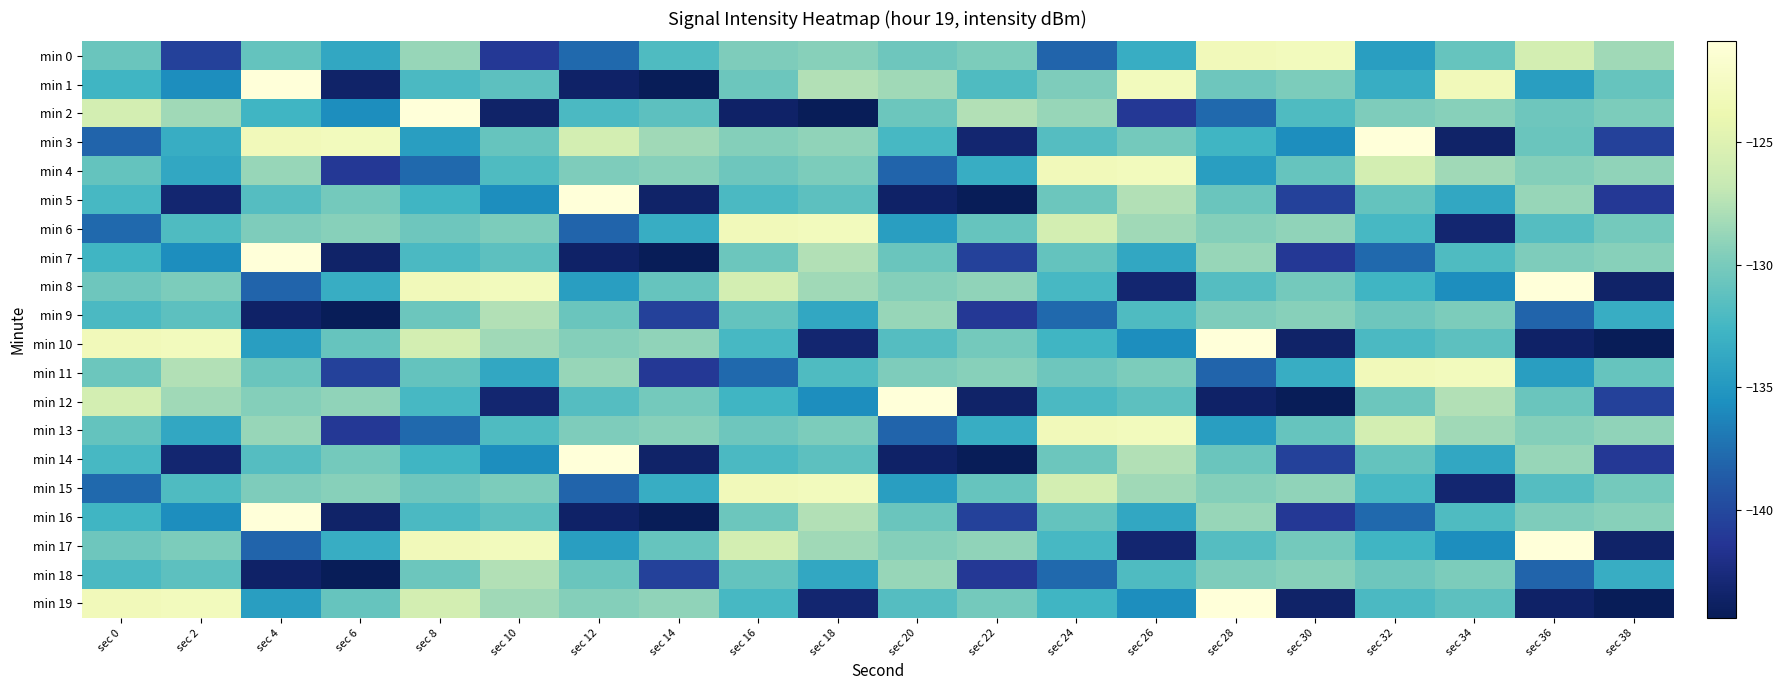

Reading left to right, transcribe all the data shown in this chart.

min 0: sec 0=-130.7	sec 2=-140.5	sec 4=-130.9	sec 6=-133.8	sec 8=-128.7	sec 10=-141.2	sec 12=-137.8	sec 14=-131.9	sec 16=-129.8	sec 18=-129.3	sec 20=-130.5	sec 22=-129.9	sec 24=-138.1	sec 26=-133.3	sec 28=-123.2	sec 30=-122.9	sec 32=-134.6	sec 34=-130.8	sec 36=-125.8	sec 38=-128.4
min 1: sec 0=-132.7	sec 2=-135.7	sec 4=-120.9	sec 6=-143.5	sec 8=-132.2	sec 10=-131.3	sec 12=-143.6	sec 14=-144.4	sec 16=-130.6	sec 18=-127.7	sec 20=-128.4	sec 22=-131.9	sec 24=-129.8	sec 26=-122.9	sec 28=-130.5	sec 30=-129.9	sec 32=-133.3	sec 34=-123.2	sec 36=-134.6	sec 38=-130.8
min 2: sec 0=-125.8	sec 2=-128.4	sec 4=-132.7	sec 6=-135.7	sec 8=-120.9	sec 10=-143.5	sec 12=-132.2	sec 14=-131.3	sec 16=-143.6	sec 18=-144.4	sec 20=-130.6	sec 22=-127.7	sec 24=-128.7	sec 26=-141.2	sec 28=-137.8	sec 30=-131.9	sec 32=-129.8	sec 34=-129.3	sec 36=-130.5	sec 38=-129.9
min 3: sec 0=-138.1	sec 2=-133.3	sec 4=-123.2	sec 6=-122.9	sec 8=-134.6	sec 10=-130.8	sec 12=-125.8	sec 14=-128.4	sec 16=-129.5	sec 18=-129.0	sec 20=-132.3	sec 22=-143.1	sec 24=-131.7	sec 26=-130.2	sec 28=-132.7	sec 30=-135.7	sec 32=-120.9	sec 34=-143.5	sec 36=-130.7	sec 38=-140.5
min 4: sec 0=-130.9	sec 2=-133.8	sec 4=-128.7	sec 6=-141.2	sec 8=-137.8	sec 10=-131.9	sec 12=-129.8	sec 14=-129.3	sec 16=-130.5	sec 18=-129.9	sec 20=-138.1	sec 22=-133.3	sec 24=-123.2	sec 26=-122.9	sec 28=-134.6	sec 30=-130.8	sec 32=-125.8	sec 34=-128.4	sec 36=-129.5	sec 38=-129.0
min 5: sec 0=-132.3	sec 2=-143.1	sec 4=-131.7	sec 6=-130.2	sec 8=-132.7	sec 10=-135.7	sec 12=-120.9	sec 14=-143.5	sec 16=-132.2	sec 18=-131.3	sec 20=-143.6	sec 22=-144.4	sec 24=-130.6	sec 26=-127.7	sec 28=-130.7	sec 30=-140.5	sec 32=-130.9	sec 34=-133.8	sec 36=-128.7	sec 38=-141.2
min 6: sec 0=-137.8	sec 2=-131.9	sec 4=-129.8	sec 6=-129.3	sec 8=-130.5	sec 10=-129.9	sec 12=-138.1	sec 14=-133.3	sec 16=-123.2	sec 18=-122.9	sec 20=-134.6	sec 22=-130.8	sec 24=-125.8	sec 26=-128.4	sec 28=-129.5	sec 30=-129.0	sec 32=-132.3	sec 34=-143.1	sec 36=-131.7	sec 38=-130.2
min 7: sec 0=-132.7	sec 2=-135.7	sec 4=-120.9	sec 6=-143.5	sec 8=-132.2	sec 10=-131.3	sec 12=-143.6	sec 14=-144.4	sec 16=-130.6	sec 18=-127.7	sec 20=-130.7	sec 22=-140.5	sec 24=-130.9	sec 26=-133.8	sec 28=-128.7	sec 30=-141.2	sec 32=-137.8	sec 34=-131.9	sec 36=-129.8	sec 38=-129.3
min 8: sec 0=-130.5	sec 2=-129.9	sec 4=-138.1	sec 6=-133.3	sec 8=-123.2	sec 10=-122.9	sec 12=-134.6	sec 14=-130.8	sec 16=-125.8	sec 18=-128.4	sec 20=-129.5	sec 22=-129.0	sec 24=-132.3	sec 26=-143.1	sec 28=-131.7	sec 30=-130.2	sec 32=-132.7	sec 34=-135.7	sec 36=-120.9	sec 38=-143.5
min 9: sec 0=-132.2	sec 2=-131.3	sec 4=-143.6	sec 6=-144.4	sec 8=-130.6	sec 10=-127.7	sec 12=-130.7	sec 14=-140.5	sec 16=-130.9	sec 18=-133.8	sec 20=-128.7	sec 22=-141.2	sec 24=-137.8	sec 26=-131.9	sec 28=-129.8	sec 30=-129.3	sec 32=-130.5	sec 34=-129.9	sec 36=-138.1	sec 38=-133.3
min 10: sec 0=-123.2	sec 2=-122.9	sec 4=-134.6	sec 6=-130.8	sec 8=-125.8	sec 10=-128.4	sec 12=-129.5	sec 14=-129.0	sec 16=-132.3	sec 18=-143.1	sec 20=-131.7	sec 22=-130.2	sec 24=-132.7	sec 26=-135.7	sec 28=-120.9	sec 30=-143.5	sec 32=-132.2	sec 34=-131.3	sec 36=-143.6	sec 38=-144.4
min 11: sec 0=-130.6	sec 2=-127.7	sec 4=-130.7	sec 6=-140.5	sec 8=-130.9	sec 10=-133.8	sec 12=-128.7	sec 14=-141.2	sec 16=-137.8	sec 18=-131.9	sec 20=-129.8	sec 22=-129.3	sec 24=-130.5	sec 26=-129.9	sec 28=-138.1	sec 30=-133.3	sec 32=-123.2	sec 34=-122.9	sec 36=-134.6	sec 38=-130.8
min 12: sec 0=-125.8	sec 2=-128.4	sec 4=-129.5	sec 6=-129.0	sec 8=-132.3	sec 10=-143.1	sec 12=-131.7	sec 14=-130.2	sec 16=-132.7	sec 18=-135.7	sec 20=-120.9	sec 22=-143.5	sec 24=-132.2	sec 26=-131.3	sec 28=-143.6	sec 30=-144.4	sec 32=-130.6	sec 34=-127.7	sec 36=-130.7	sec 38=-140.5
min 13: sec 0=-130.9	sec 2=-133.8	sec 4=-128.7	sec 6=-141.2	sec 8=-137.8	sec 10=-131.9	sec 12=-129.8	sec 14=-129.3	sec 16=-130.5	sec 18=-129.9	sec 20=-138.1	sec 22=-133.3	sec 24=-123.2	sec 26=-122.9	sec 28=-134.6	sec 30=-130.8	sec 32=-125.8	sec 34=-128.4	sec 36=-129.5	sec 38=-129.0
min 14: sec 0=-132.3	sec 2=-143.1	sec 4=-131.7	sec 6=-130.2	sec 8=-132.7	sec 10=-135.7	sec 12=-120.9	sec 14=-143.5	sec 16=-132.2	sec 18=-131.3	sec 20=-143.6	sec 22=-144.4	sec 24=-130.6	sec 26=-127.7	sec 28=-130.7	sec 30=-140.5	sec 32=-130.9	sec 34=-133.8	sec 36=-128.7	sec 38=-141.2
min 15: sec 0=-137.8	sec 2=-131.9	sec 4=-129.8	sec 6=-129.3	sec 8=-130.5	sec 10=-129.9	sec 12=-138.1	sec 14=-133.3	sec 16=-123.2	sec 18=-122.9	sec 20=-134.6	sec 22=-130.8	sec 24=-125.8	sec 26=-128.4	sec 28=-129.5	sec 30=-129.0	sec 32=-132.3	sec 34=-143.1	sec 36=-131.7	sec 38=-130.2
min 16: sec 0=-132.7	sec 2=-135.7	sec 4=-120.9	sec 6=-143.5	sec 8=-132.2	sec 10=-131.3	sec 12=-143.6	sec 14=-144.4	sec 16=-130.6	sec 18=-127.7	sec 20=-130.7	sec 22=-140.5	sec 24=-130.9	sec 26=-133.8	sec 28=-128.7	sec 30=-141.2	sec 32=-137.8	sec 34=-131.9	sec 36=-129.8	sec 38=-129.3
min 17: sec 0=-130.5	sec 2=-129.9	sec 4=-138.1	sec 6=-133.3	sec 8=-123.2	sec 10=-122.9	sec 12=-134.6	sec 14=-130.8	sec 16=-125.8	sec 18=-128.4	sec 20=-129.5	sec 22=-129.0	sec 24=-132.3	sec 26=-143.1	sec 28=-131.7	sec 30=-130.2	sec 32=-132.7	sec 34=-135.7	sec 36=-120.9	sec 38=-143.5
min 18: sec 0=-132.2	sec 2=-131.3	sec 4=-143.6	sec 6=-144.4	sec 8=-130.6	sec 10=-127.7	sec 12=-130.7	sec 14=-140.5	sec 16=-130.9	sec 18=-133.8	sec 20=-128.7	sec 22=-141.2	sec 24=-137.8	sec 26=-131.9	sec 28=-129.8	sec 30=-129.3	sec 32=-130.5	sec 34=-129.9	sec 36=-138.1	sec 38=-133.3
min 19: sec 0=-123.2	sec 2=-122.9	sec 4=-134.6	sec 6=-130.8	sec 8=-125.8	sec 10=-128.4	sec 12=-129.5	sec 14=-129.0	sec 16=-132.3	sec 18=-143.1	sec 20=-131.7	sec 22=-130.2	sec 24=-132.7	sec 26=-135.7	sec 28=-120.9	sec 30=-143.5	sec 32=-132.2	sec 34=-131.3	sec 36=-143.6	sec 38=-144.4